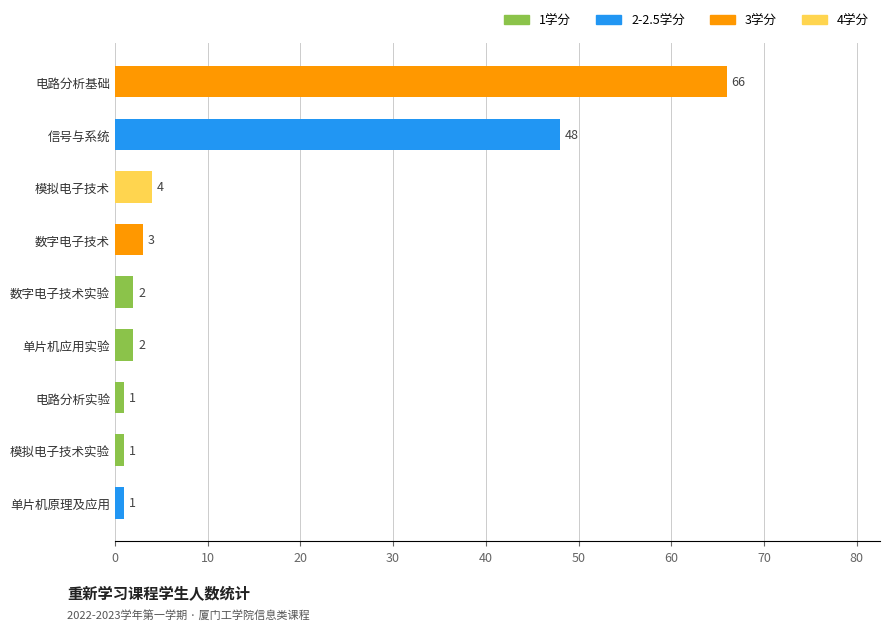

Between 数字电子技术实验 and 数字电子技术, which is larger?

数字电子技术